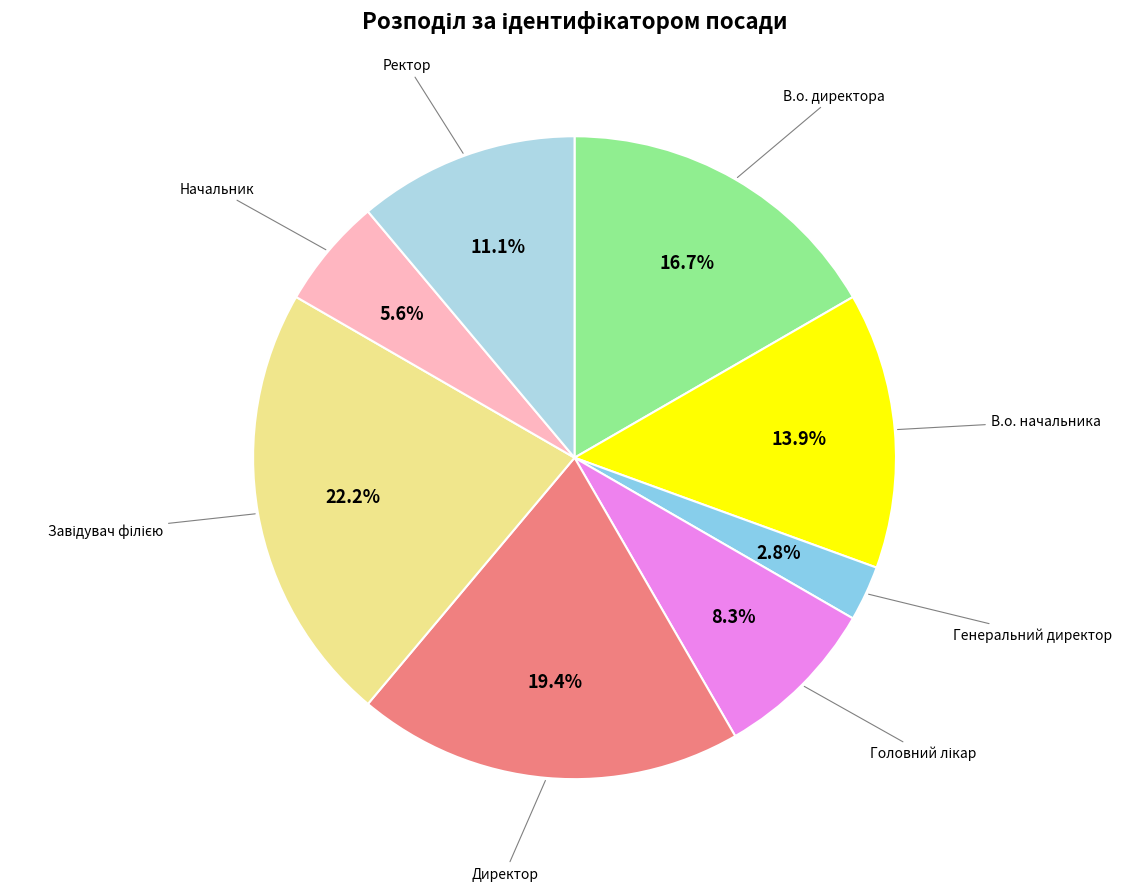

How many slices are in this pie chart?

8